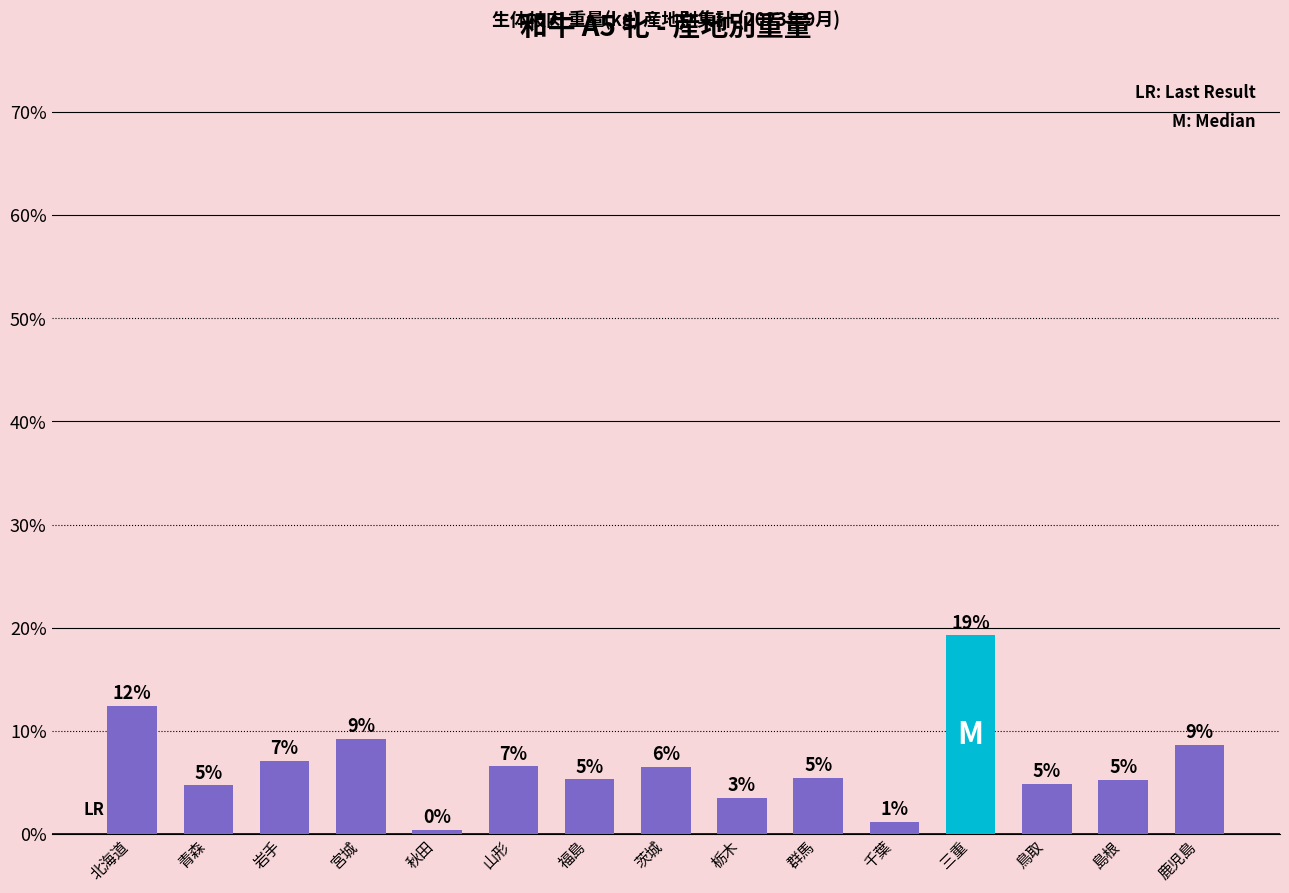

Reading right to left, extract all data points from this chart.

鹿児島=8.6	島根=5.2	鳥取=4.9	三重=19.2	千葉=1.2	群馬=5.4	栃木=3.5	茨城=6.5	福島=5.3	山形=6.5	秋田=0.3	宮城=9.2	岩手=7.1	青森=4.7	北海道=12.4